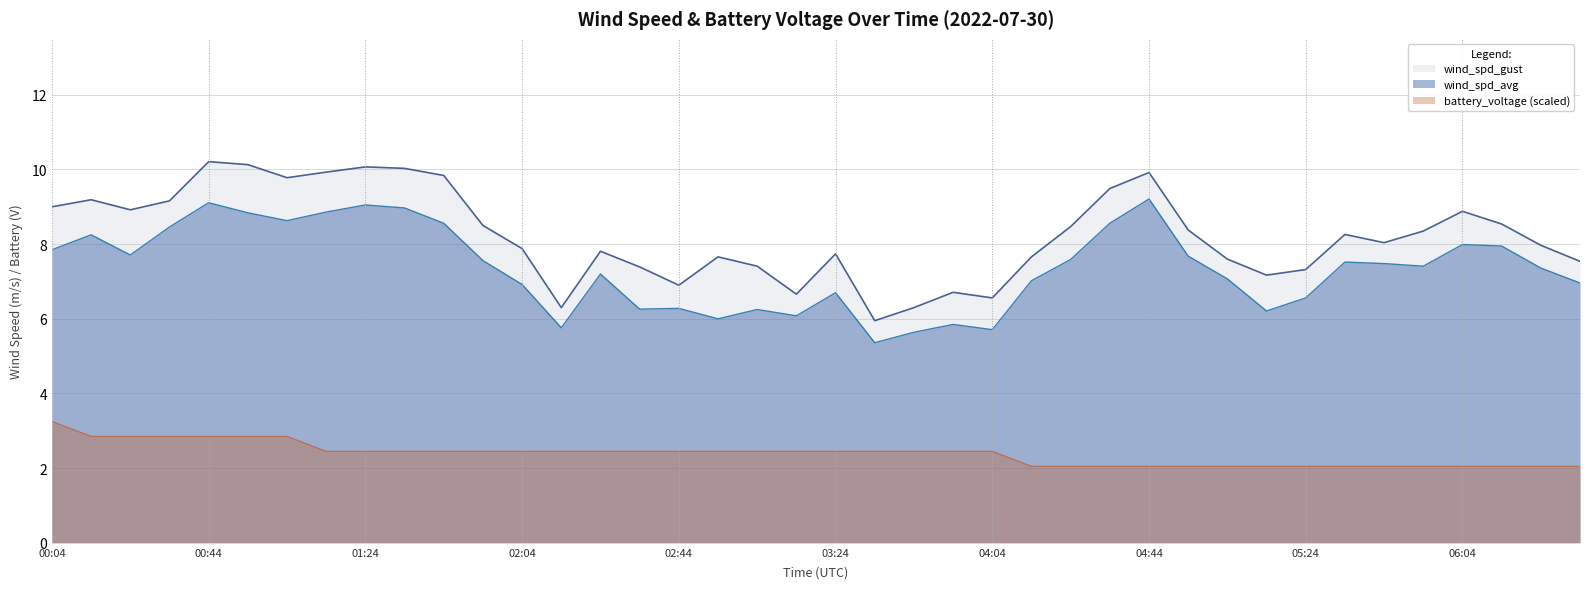

Is it true that battery_voltage equals 2.5 at 02:04?

True